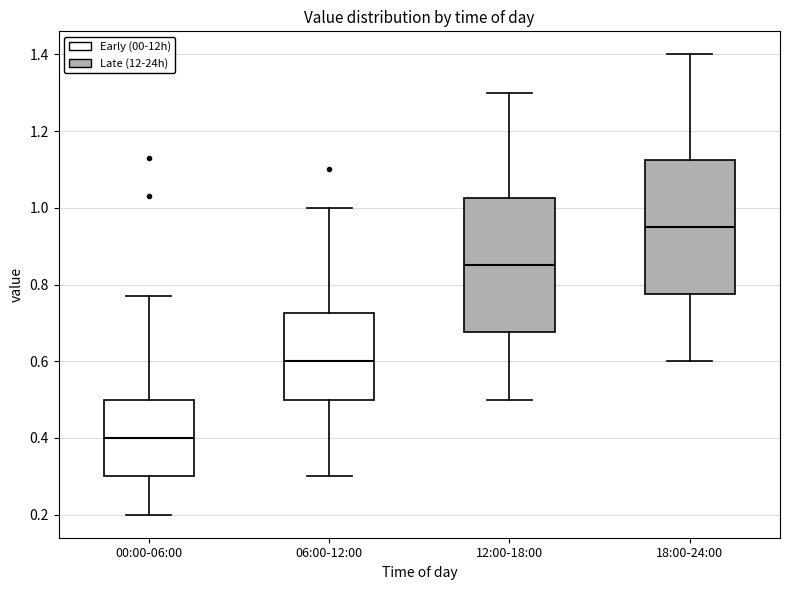

Where does the upper whisker of the box for 18:00-24:00 end on the y-axis? The values are not printed on the chart, so give them approximately, as read against the axis.

1.40